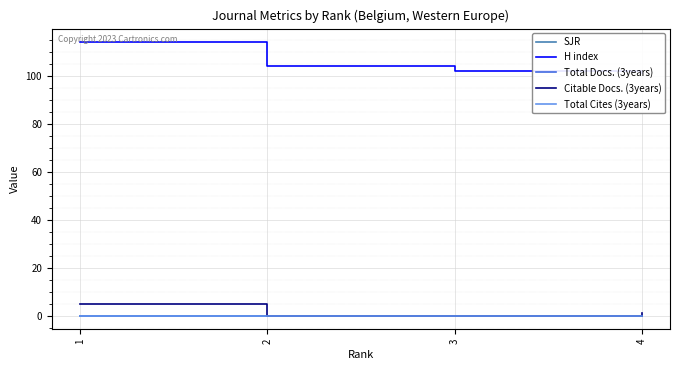

How many lines are shown in the chart?

5